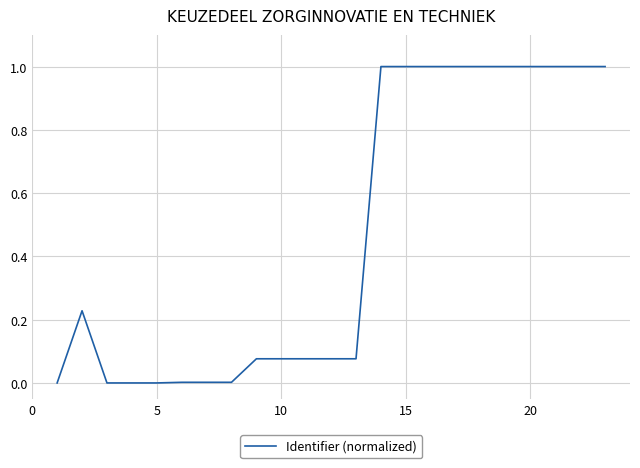

What is the maximum value shown in the chart?

1.0